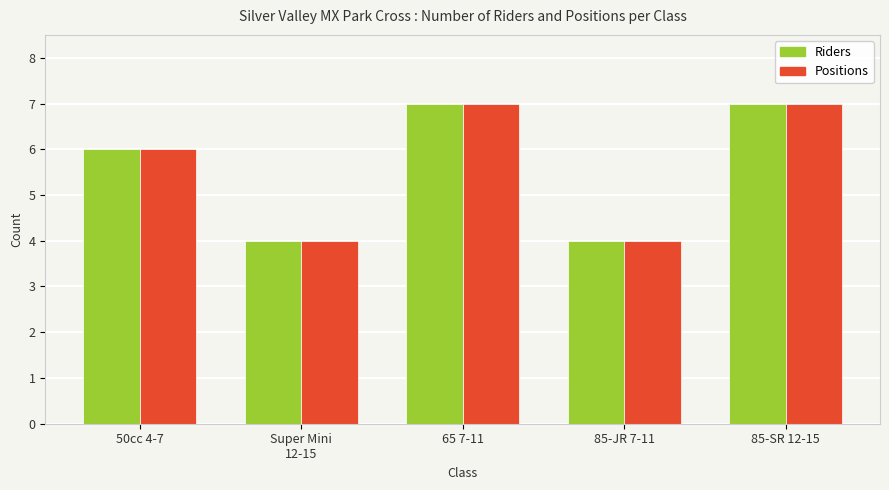

What are all the series names shown in the legend?

Riders, Positions